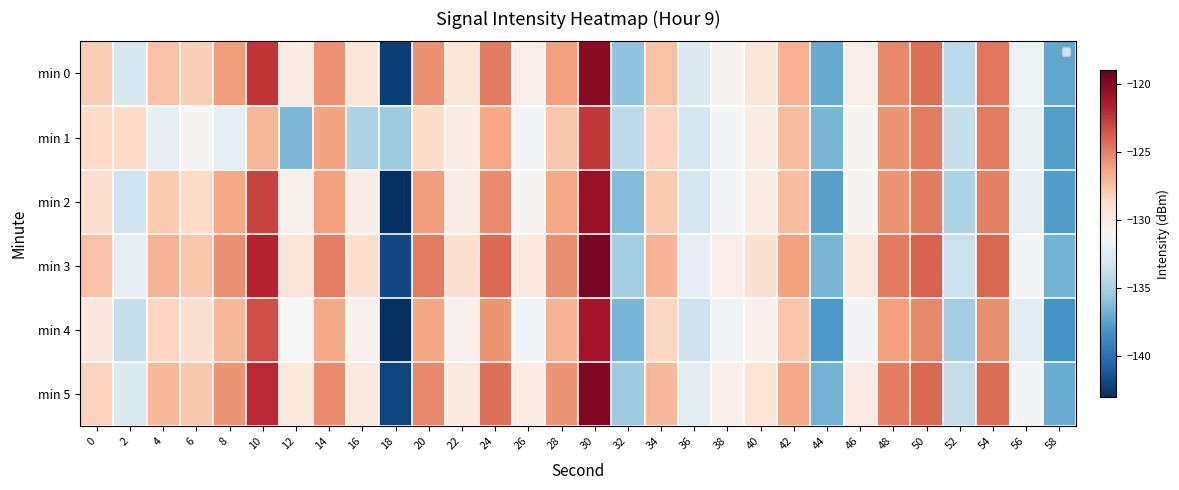

Reading left to right, transcribe all the data shown in this chart.

min 0: 0=-128.1	2=-132.9	4=-127.4	6=-128.2	8=-126.0	10=-122.4	12=-130.1	14=-125.6	16=-129.6	18=-142.3	20=-125.5	22=-129.6	24=-124.8	26=-130.4	28=-126.0	30=-120.2	32=-135.7	34=-127.5	36=-132.7	38=-130.7	40=-129.7	42=-126.8	44=-137.1	46=-130.3	48=-125.3	50=-124.4	52=-134.3	54=-124.6	56=-131.6	58=-137.3
min 1: 0=-128.6	2=-128.6	4=-132.0	6=-130.8	8=-132.1	10=-127.0	12=-136.3	14=-126.3	16=-134.7	18=-135.2	20=-128.8	22=-130.1	24=-126.5	26=-131.2	28=-127.8	30=-122.5	32=-134.1	34=-128.3	36=-133.1	38=-131.2	40=-130.1	42=-127.3	44=-136.5	46=-130.8	48=-125.7	50=-124.9	52=-133.8	54=-124.9	56=-131.9	58=-137.6
min 2: 0=-129.1	2=-133.4	4=-127.9	6=-128.6	8=-126.5	10=-122.9	12=-130.6	14=-126.1	16=-130.1	18=-143.0	20=-126.0	22=-130.1	24=-125.3	26=-130.9	28=-126.5	30=-120.7	32=-136.2	34=-127.9	36=-133.1	38=-131.1	40=-130.1	42=-127.3	44=-137.5	46=-130.8	48=-125.7	50=-124.8	52=-134.7	54=-125.0	56=-132.0	58=-137.7
min 3: 0=-127.5	2=-132.1	4=-126.9	6=-127.7	8=-125.5	10=-121.8	12=-129.5	14=-125.0	16=-129.1	18=-141.8	20=-124.9	22=-129.1	24=-124.2	26=-129.8	28=-125.4	30=-119.6	32=-135.1	34=-126.9	36=-132.2	38=-130.2	40=-129.2	42=-126.2	44=-136.5	46=-129.9	48=-124.8	50=-123.9	52=-133.7	54=-124.1	56=-131.1	58=-136.7
min 4: 0=-129.6	2=-133.9	4=-128.4	6=-129.1	8=-127.0	10=-123.3	12=-131.0	14=-126.5	16=-130.5	18=-143.4	20=-126.4	22=-130.5	24=-125.7	26=-131.3	28=-126.9	30=-121.1	32=-136.6	34=-128.4	36=-133.5	38=-131.5	40=-130.5	42=-127.7	44=-137.9	46=-131.2	48=-126.1	50=-125.2	52=-135.1	54=-125.4	56=-132.4	58=-138.1
min 5: 0=-128.2	2=-132.6	4=-127.1	6=-127.8	8=-125.7	10=-122.0	12=-129.8	14=-125.3	16=-129.8	18=-142.0	20=-125.2	22=-129.8	24=-124.4	26=-130.1	28=-125.7	30=-119.9	32=-135.4	34=-127.1	36=-132.3	38=-130.4	40=-129.4	42=-126.5	44=-136.7	46=-130.0	48=-124.9	50=-124.1	52=-133.9	54=-124.3	56=-131.2	58=-137.0